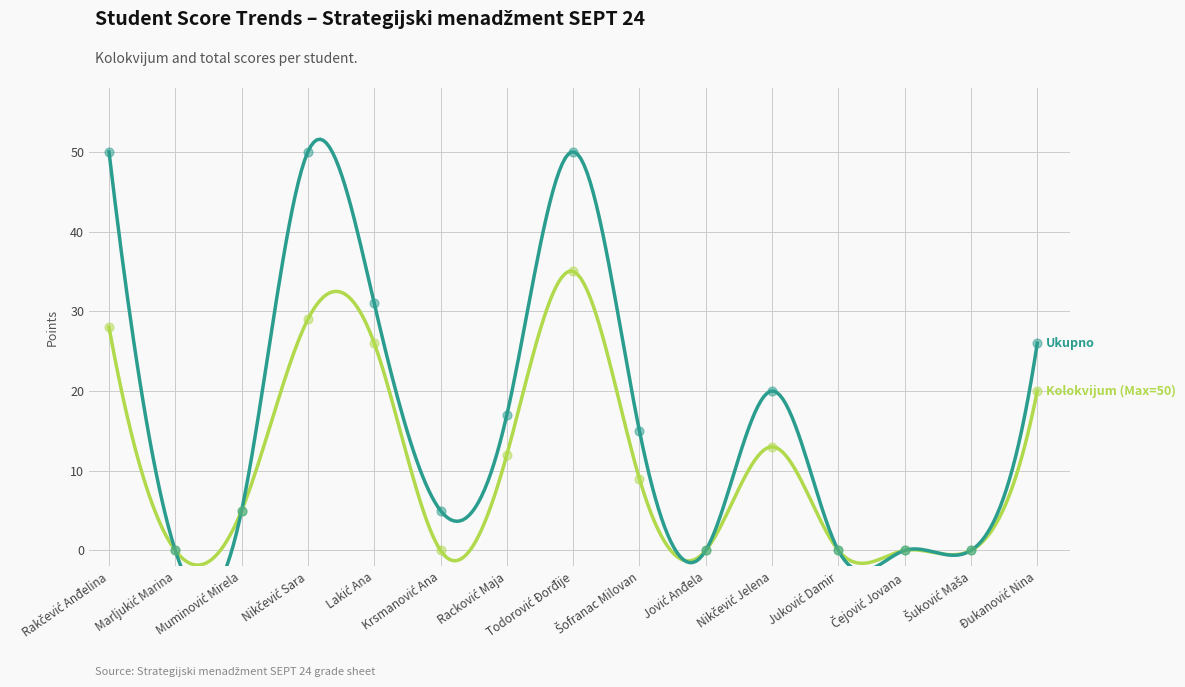

Which series reaches the maximum Y coordinate?

Ukupno